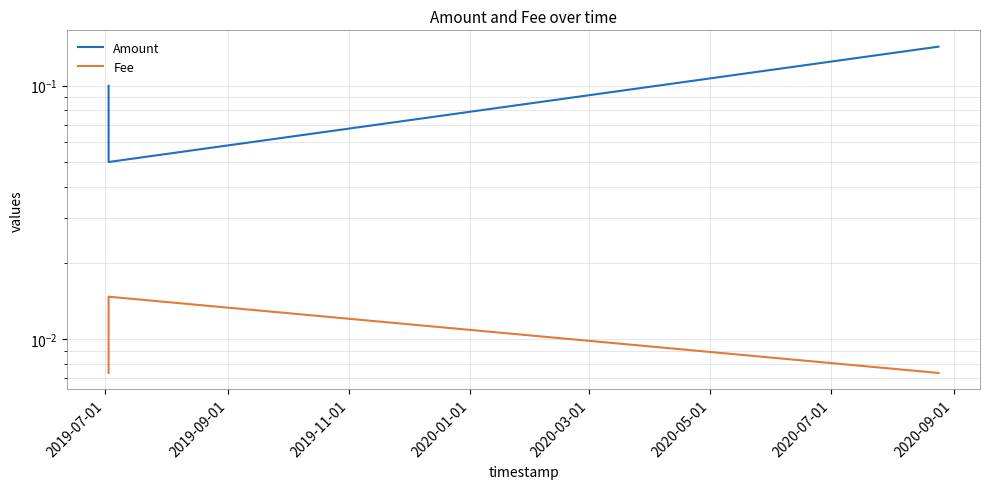

True or false: Amount has a value of 0.2 at 2019-11-01.

False